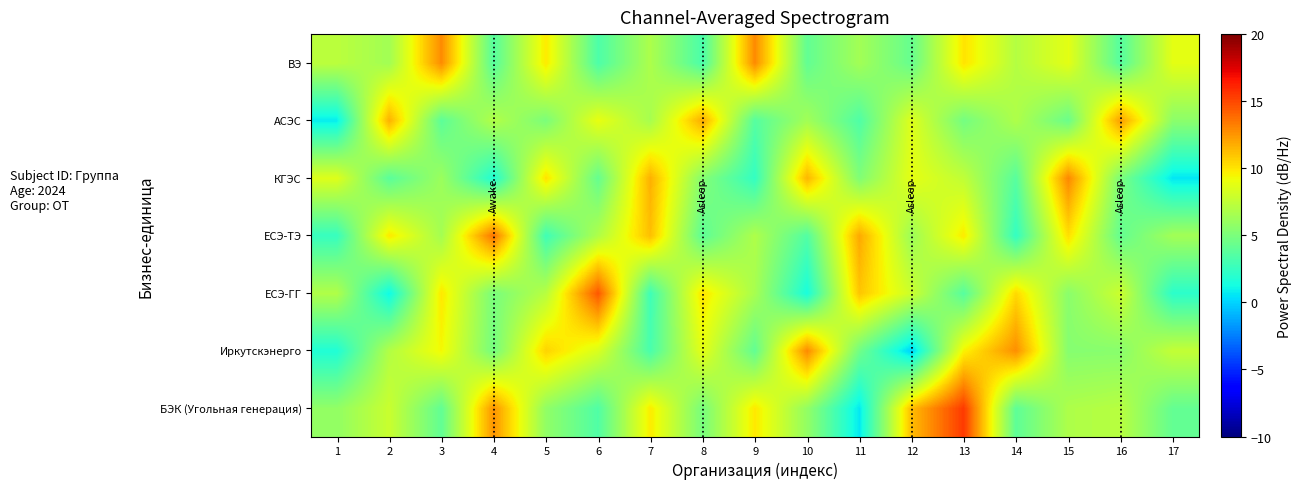

Count the number of data series in this chart.

7